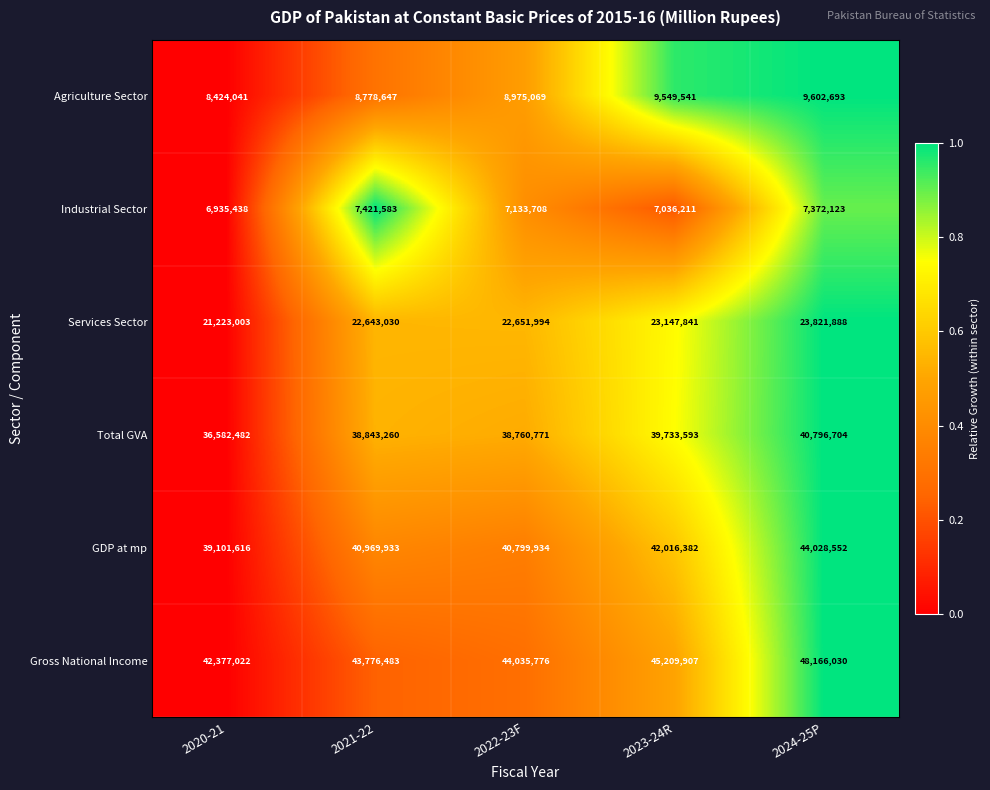

At which label does Total GVA reach its minimum?

2020-21